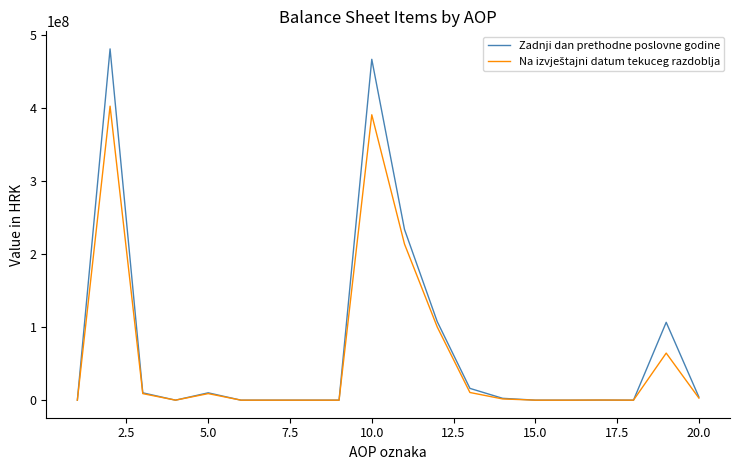

Which series has the largest range (max minus min)?

Zadnji dan prethodne poslovne godine